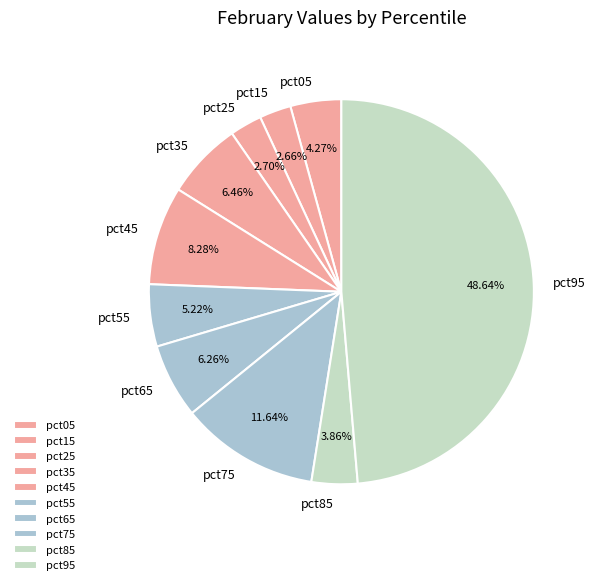

What percentage is the pct45 slice, to the nearest percent?

8%